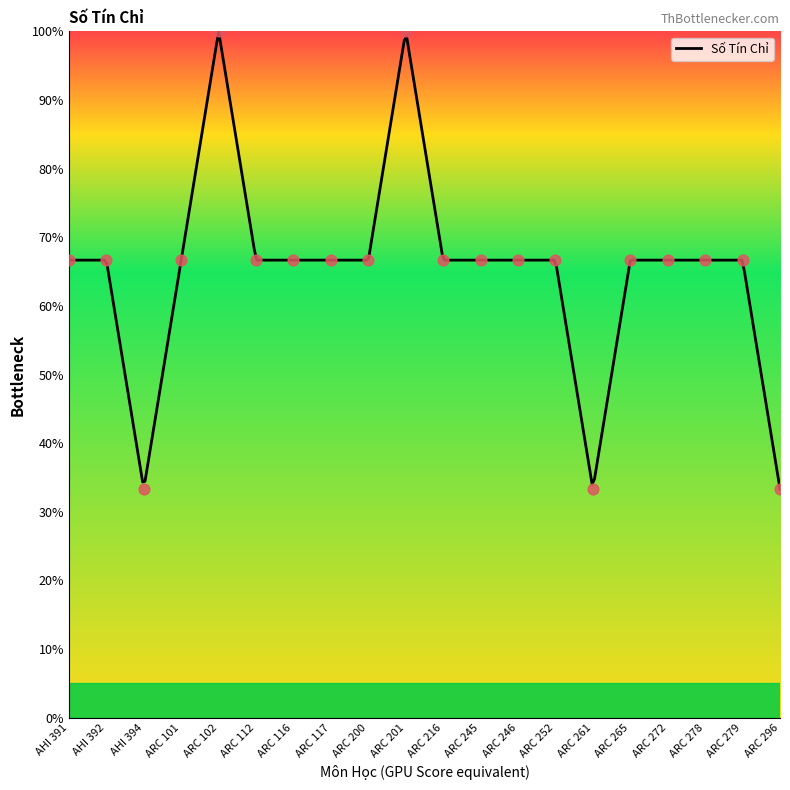

Approximately how many times larger is the value at ARC 278 compared to ARC 200?

1.0